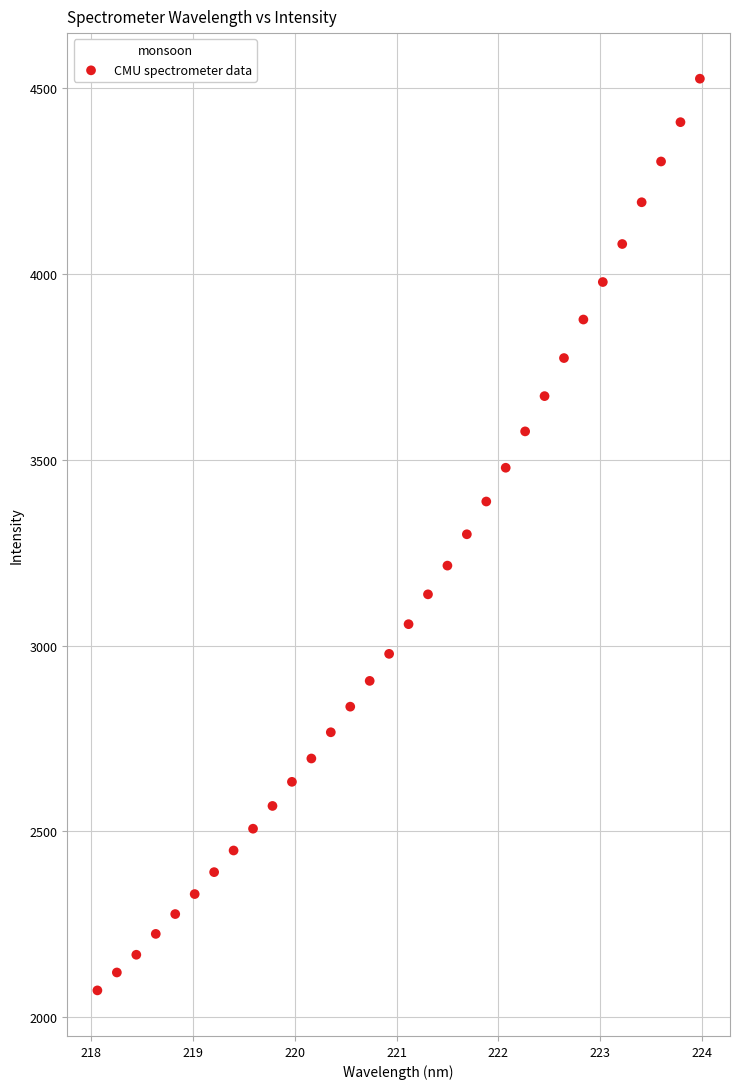

What is the range of Y values (max minus min)?

2452.2